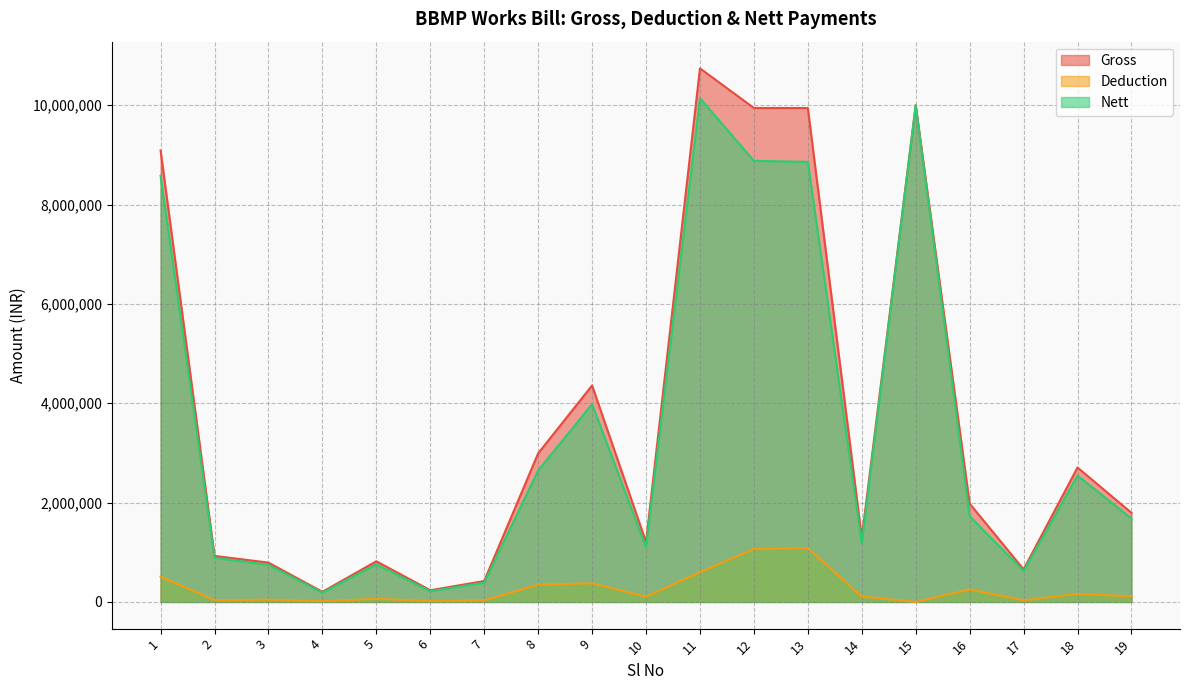

At which label does Gross reach its minimum?

4